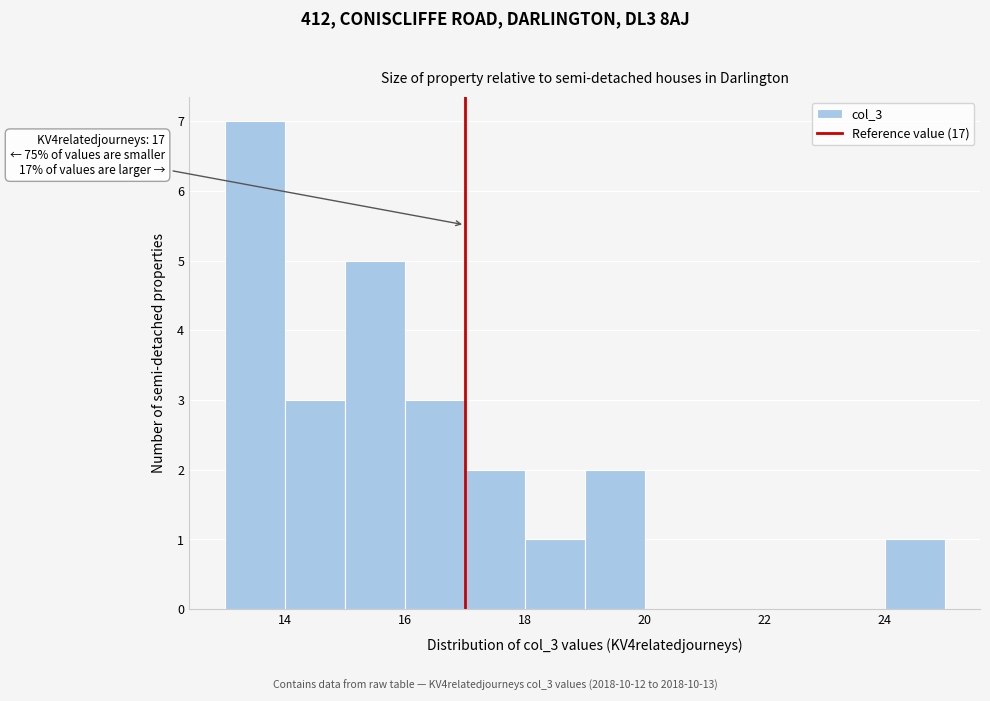

Which range on the x-axis has the tallest bar?

13 to 14